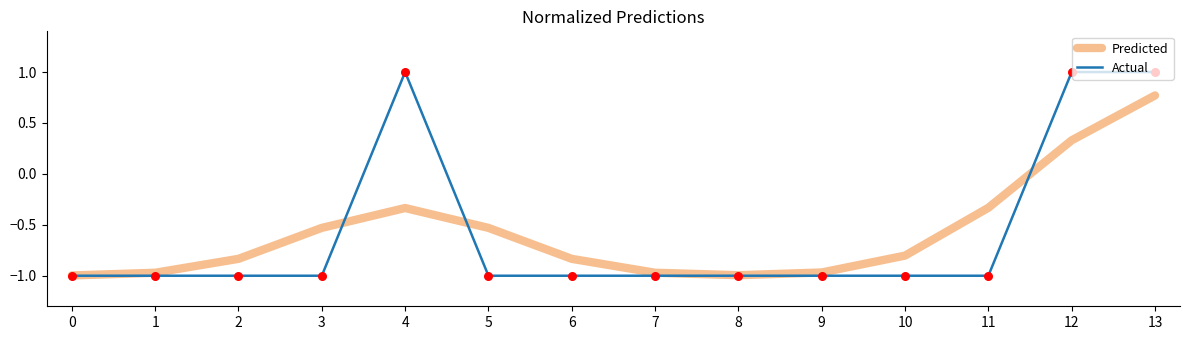

What is the total value across all series at 13?

1.8